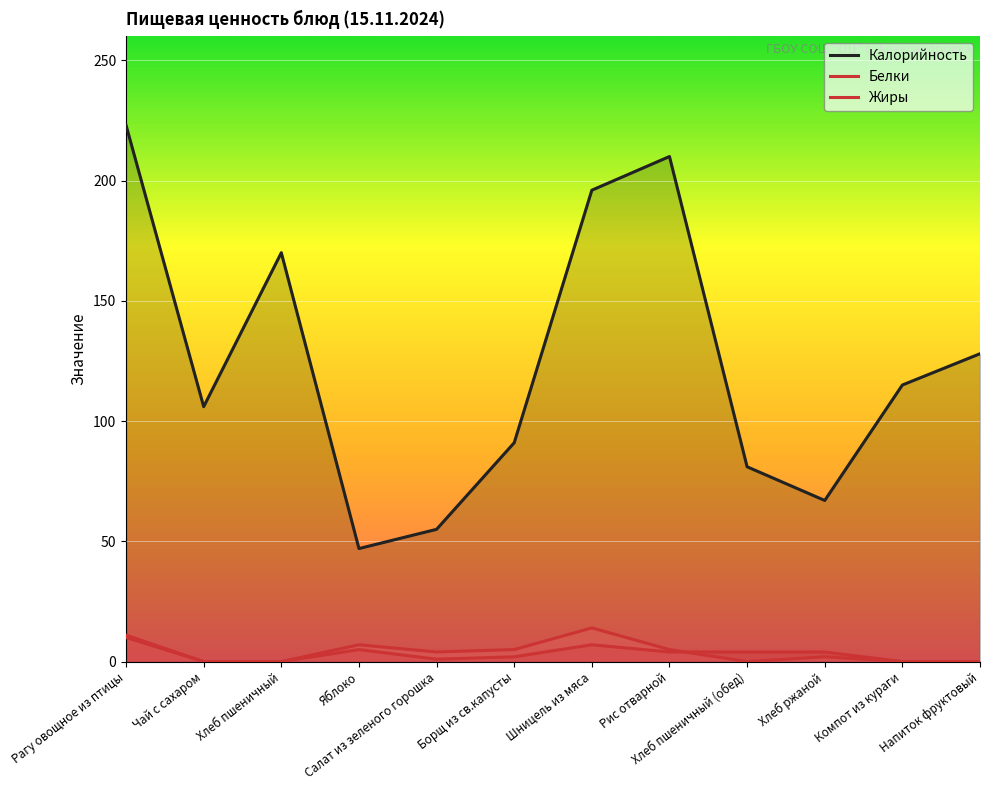

At how many categories does at least one series exceed 79?

9